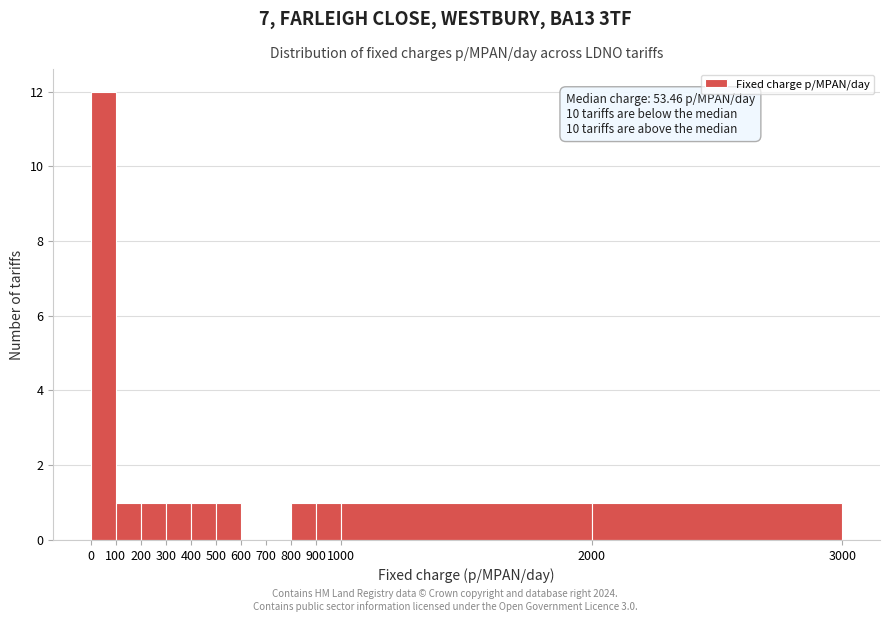

Over which range of the x-axis is the bar tallest?

0 to 100